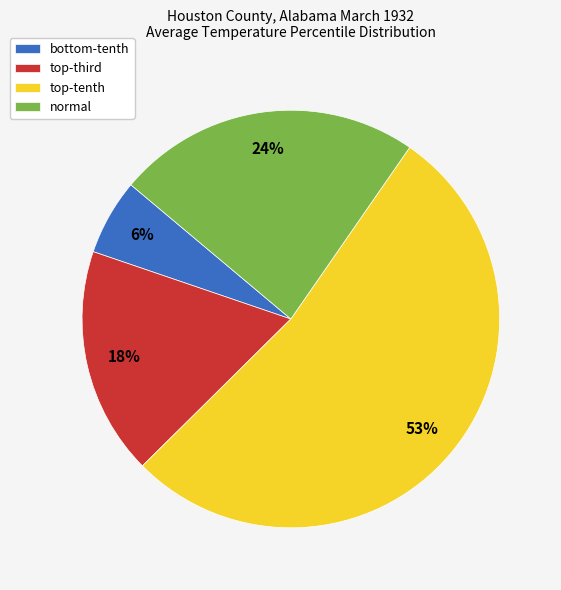

Is there a majority slice in this chart?

Yes